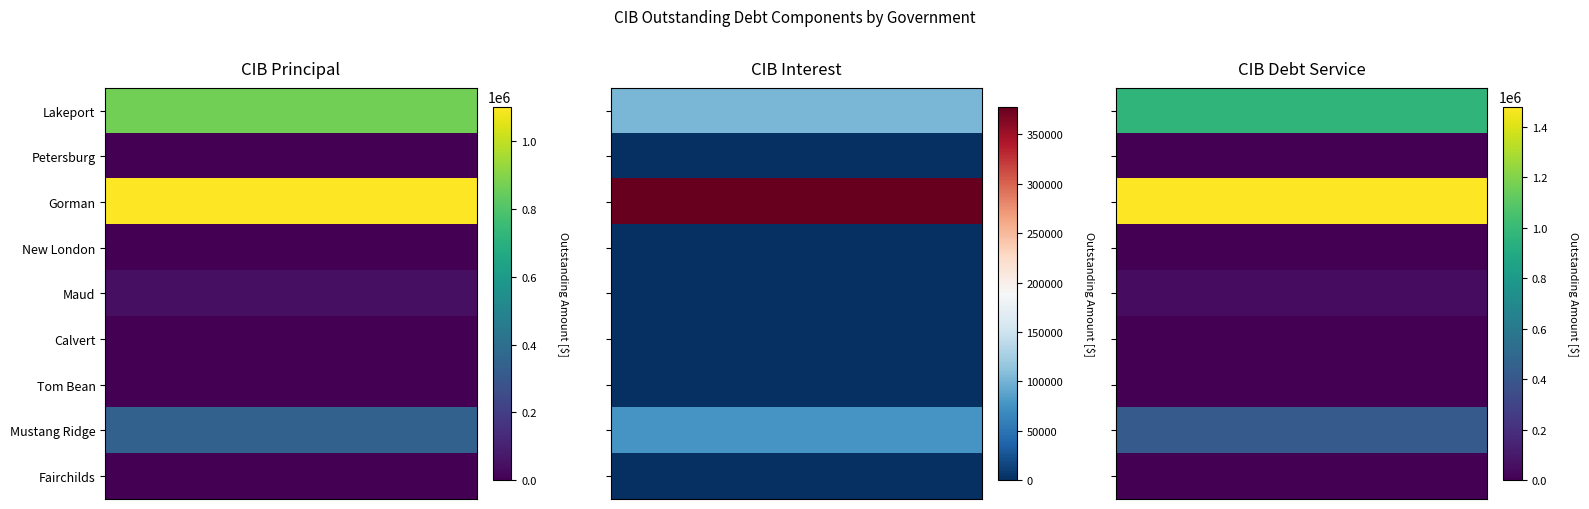

What is the maximum value for CIBDebtServiceOutstanding?

1479200.3